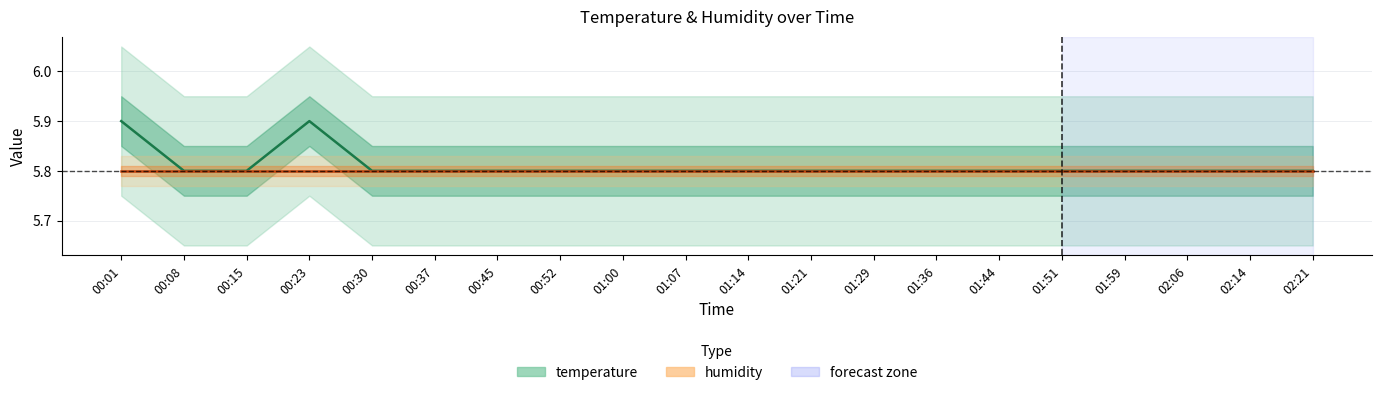

Which has a higher value, 02:21 or 00:37?

02:21